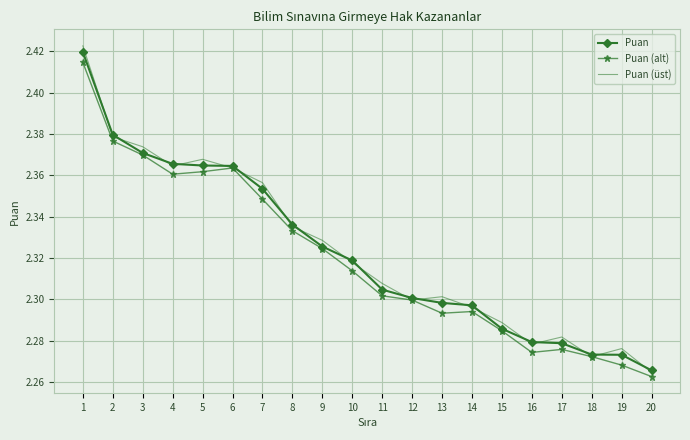

Is it true that Puan equals 1.3 at 10?

False